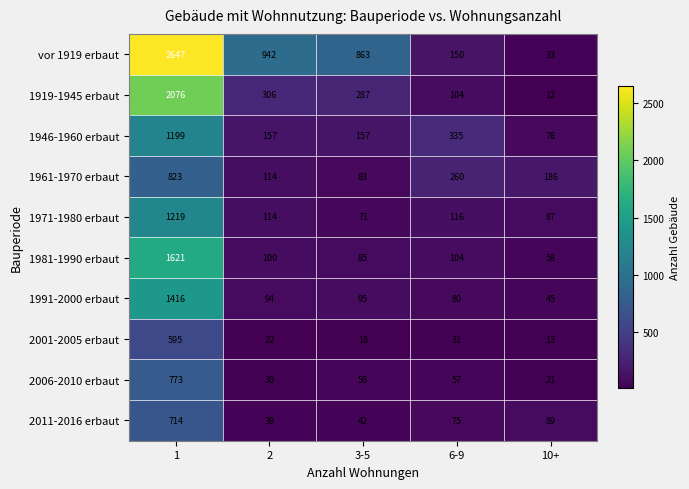

Which series has the widest spread of values?

vor 1919 erbaut